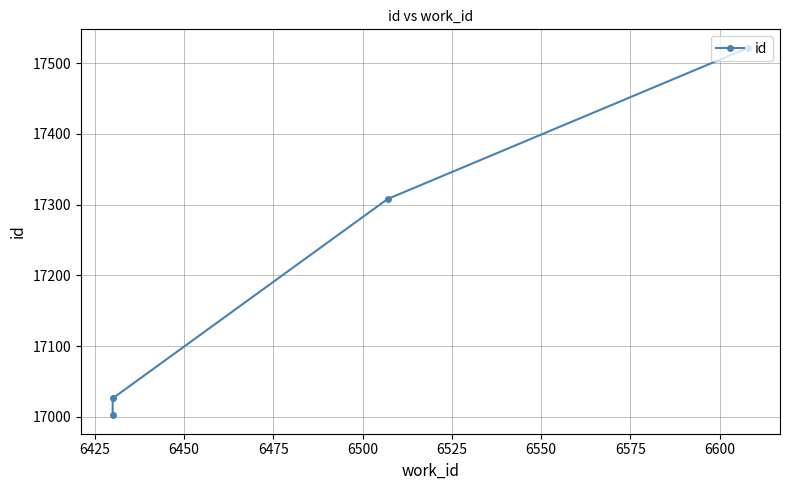

What is the average value?

17214